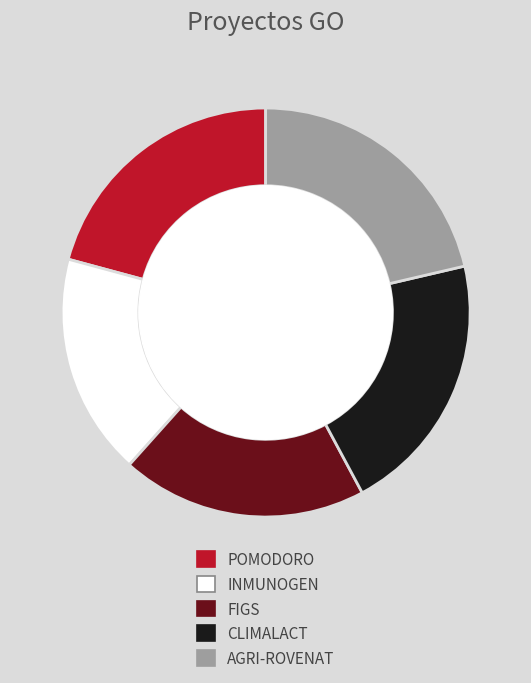

Approximately how many times larger is the value at INMUNOGEN compared to FIGS?

0.9